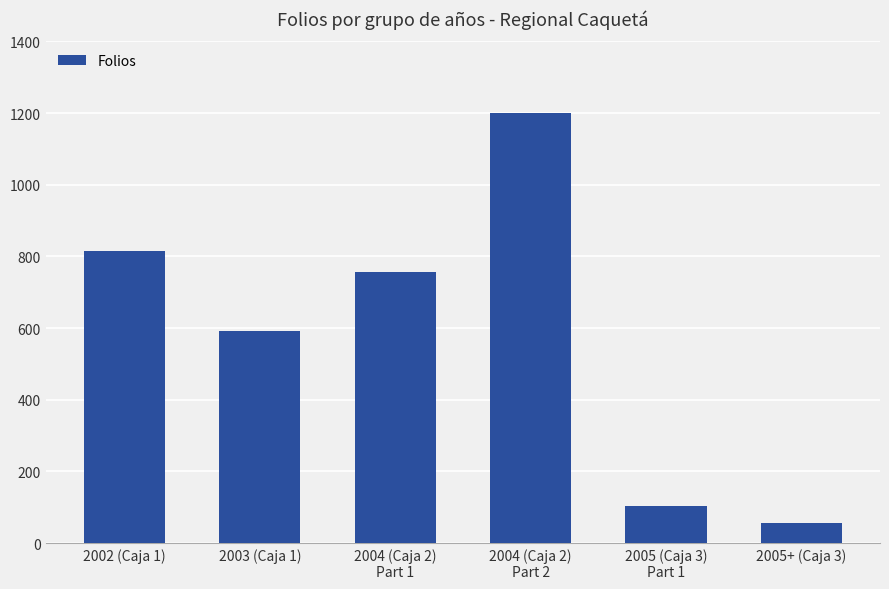

What is the ratio of the value at 2003 (Caja 1) to the value at 2004 (Caja 2)
Part 2?

0.5